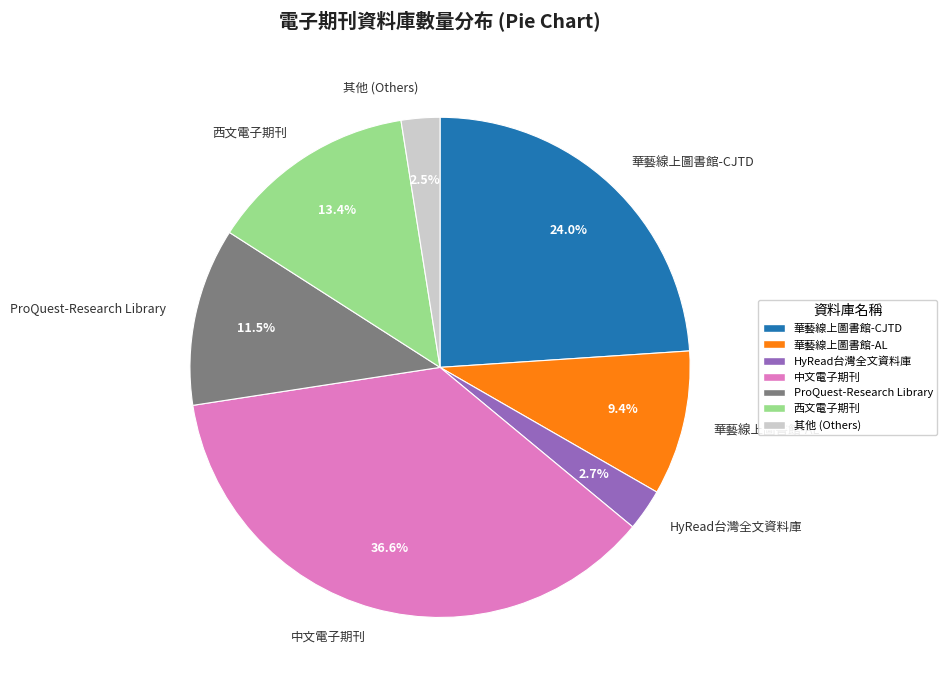

Which has a higher value, 西文電子期刊 or HyRead台灣全文資料庫?

西文電子期刊